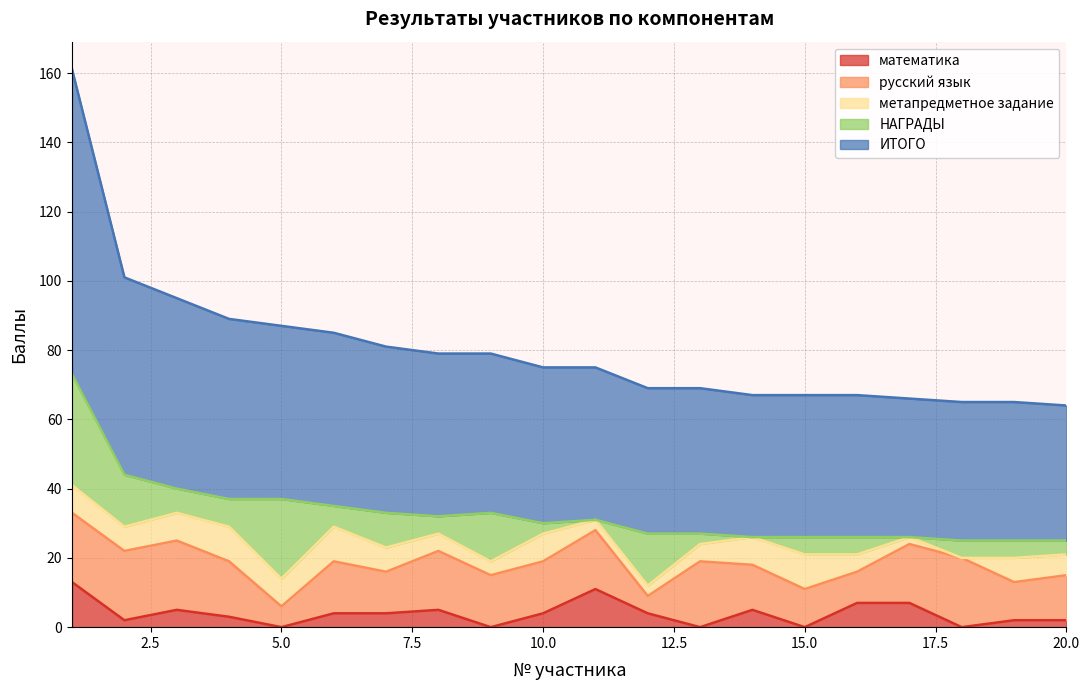

True or false: математика and НАГРАДЫ cross at least once.

True